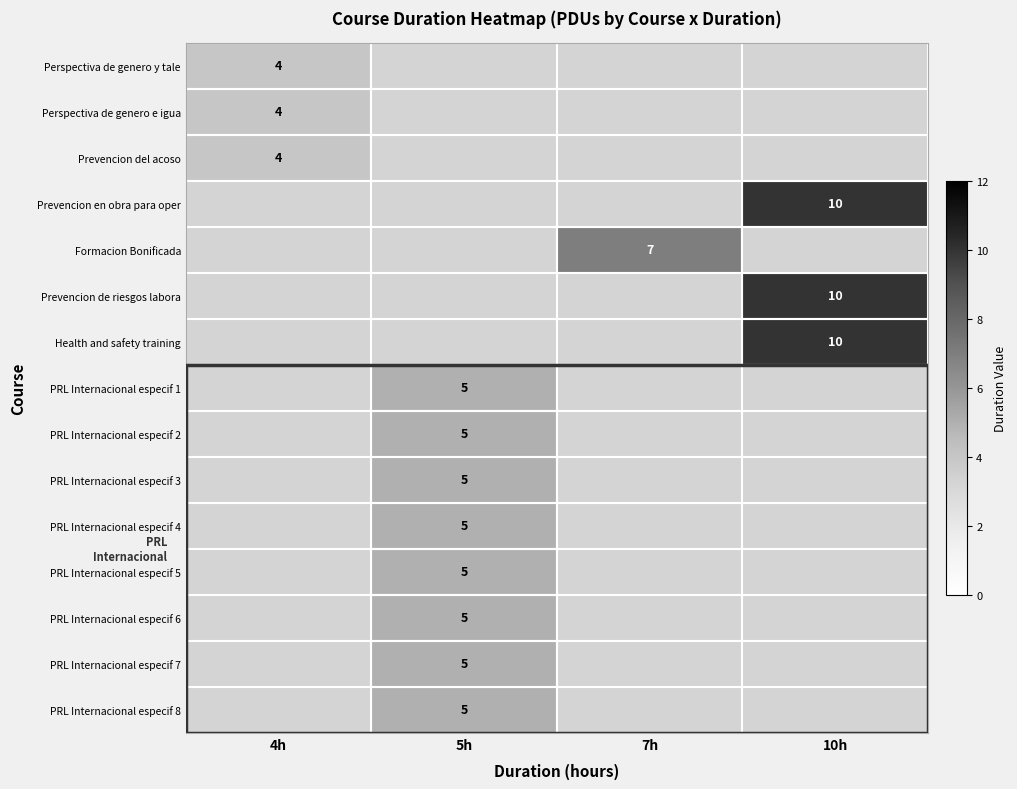

The value of PRL Internacional especif 7 at 5h is 5. True or false?

True